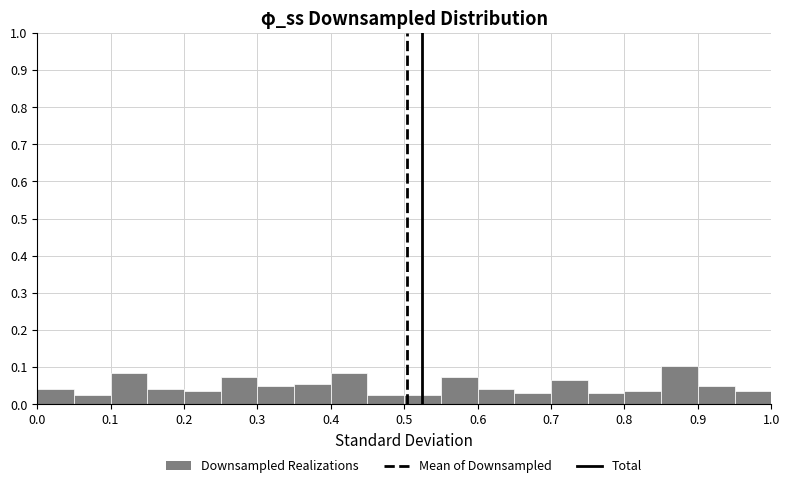

Over which range of the x-axis is the bar tallest?

0.85 to 0.90